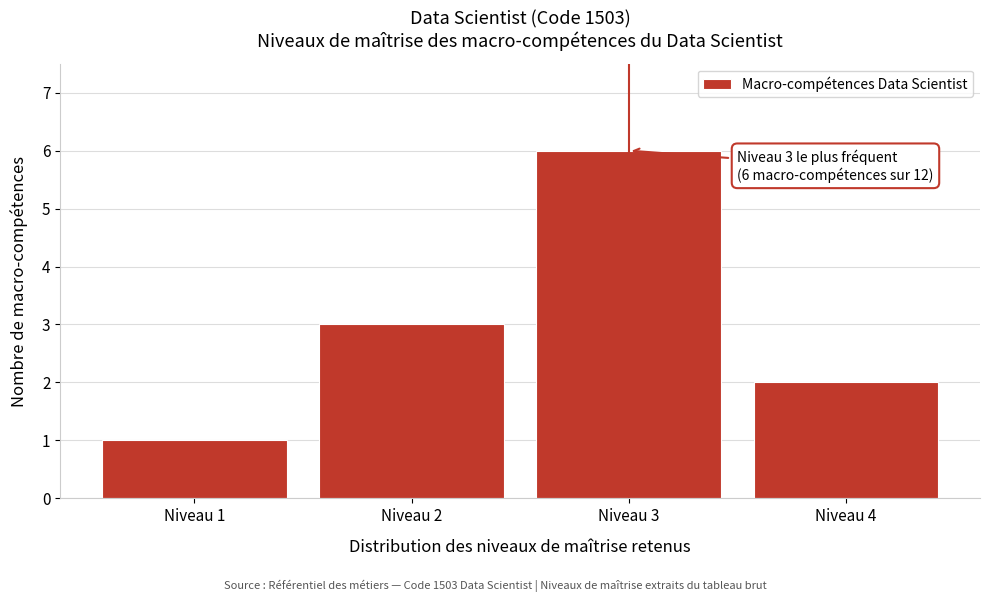

Reading right to left, transcribe all the data shown in this chart.

Niveau 4=2	Niveau 3=6	Niveau 2=3	Niveau 1=1